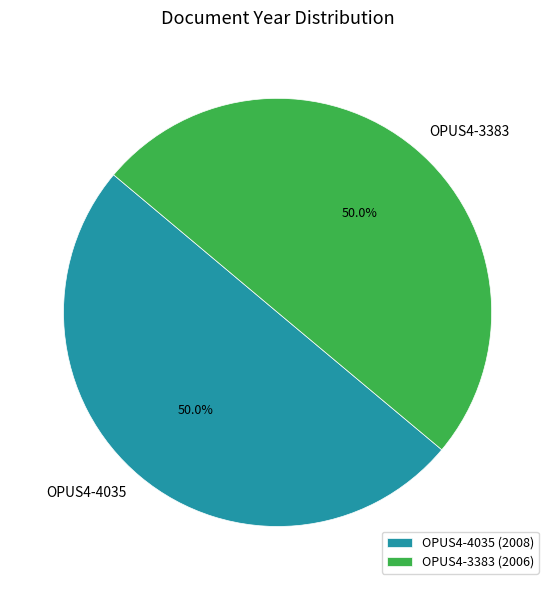

What is the ratio of the value at OPUS4-4035 to the value at OPUS4-3383?

1.0